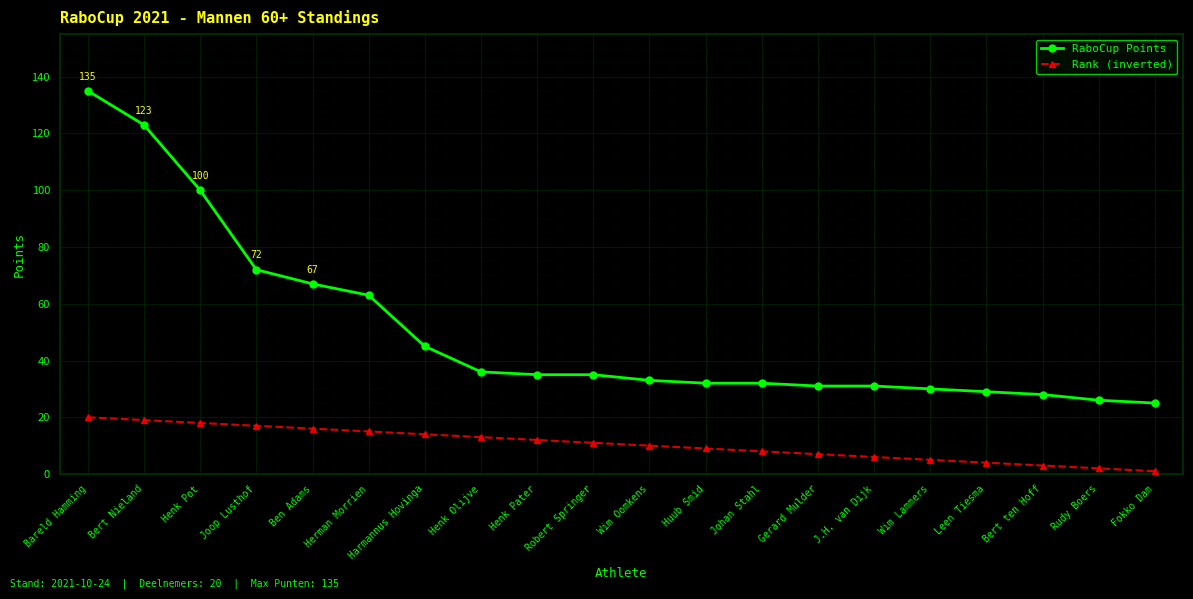

Which series has the widest spread of values?

RaboCup Points